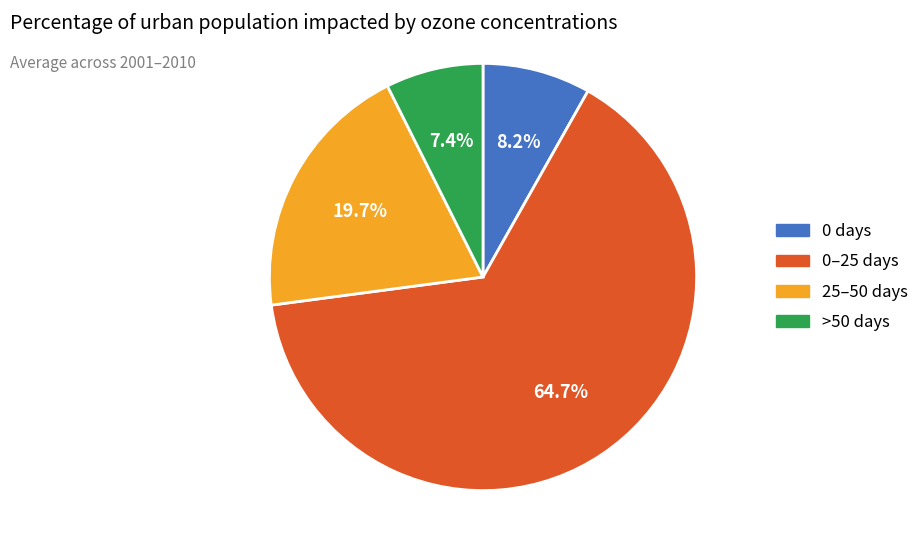

Does any single category account for the majority?

Yes